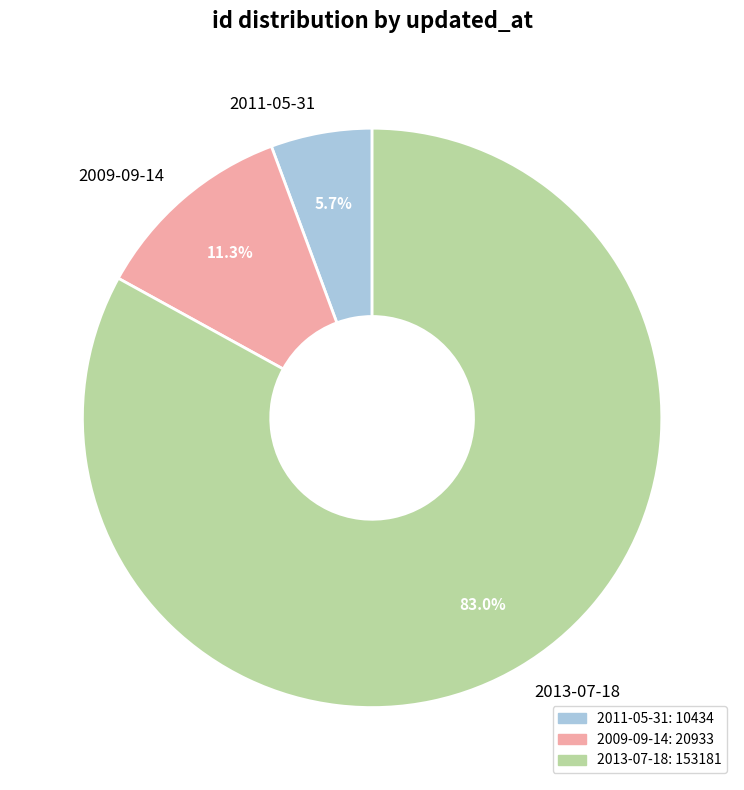

Is it true that 2011-05-31 is 6% of the pie?

True